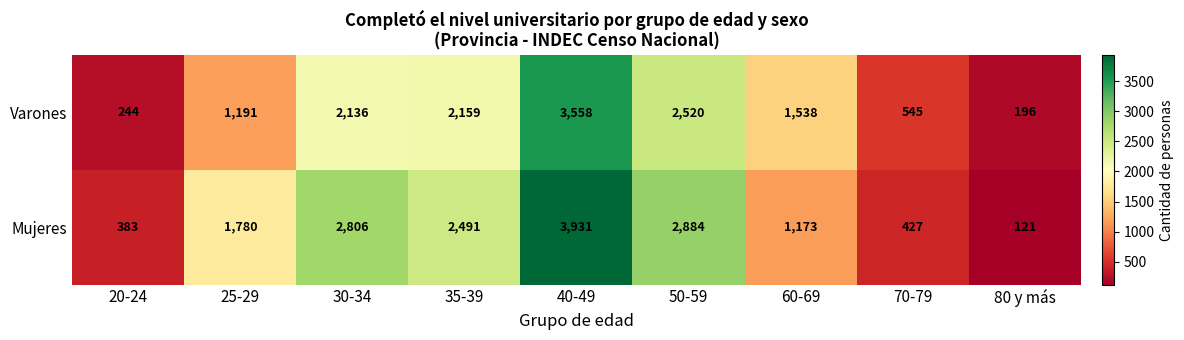

At which category does the chart reach its minimum across all series?

80 y más